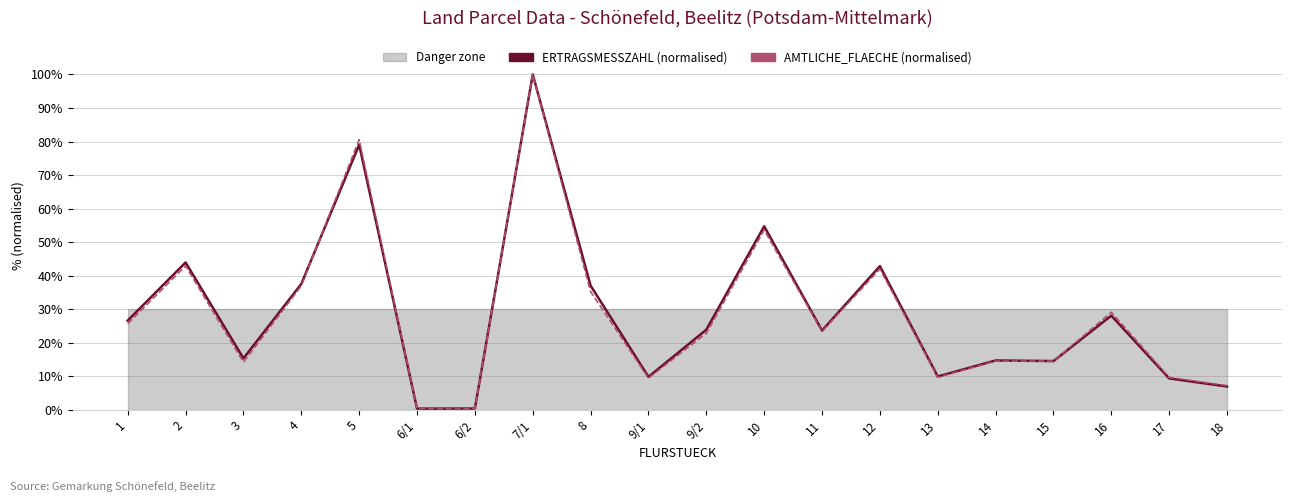

The ERTRAGSMESSZAHL (normalised) series shows 37.6 at 4. True or false?

True